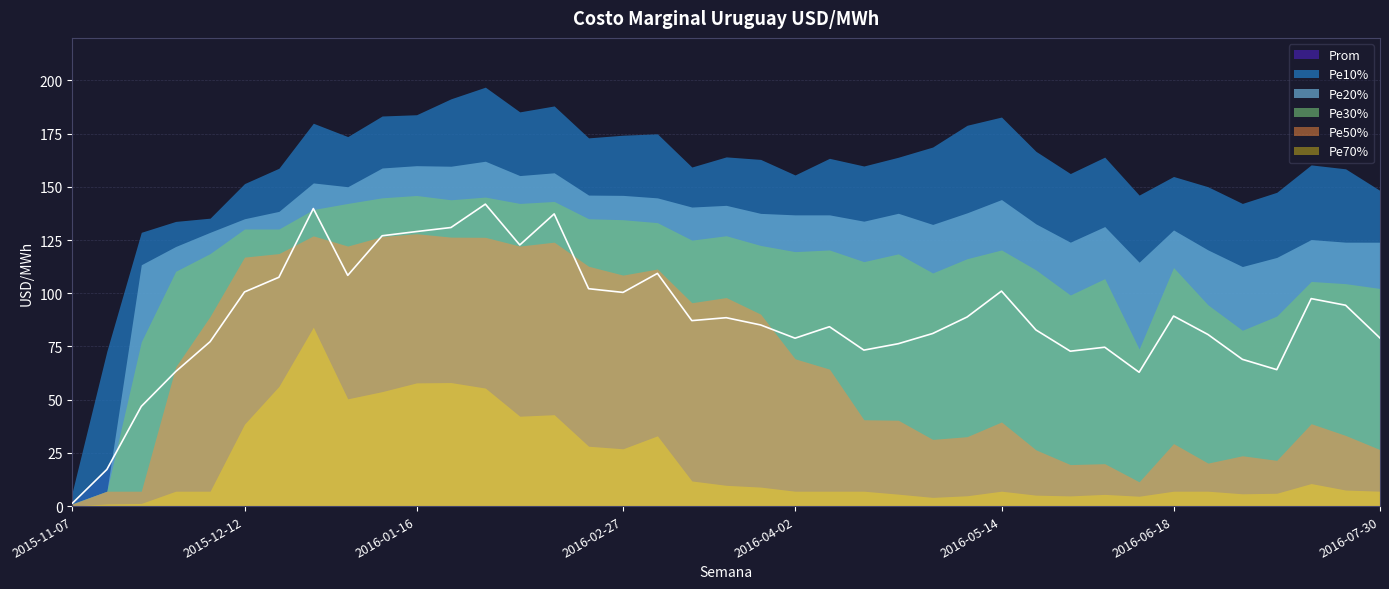

At how many categories does at least one series exceed 113?

37